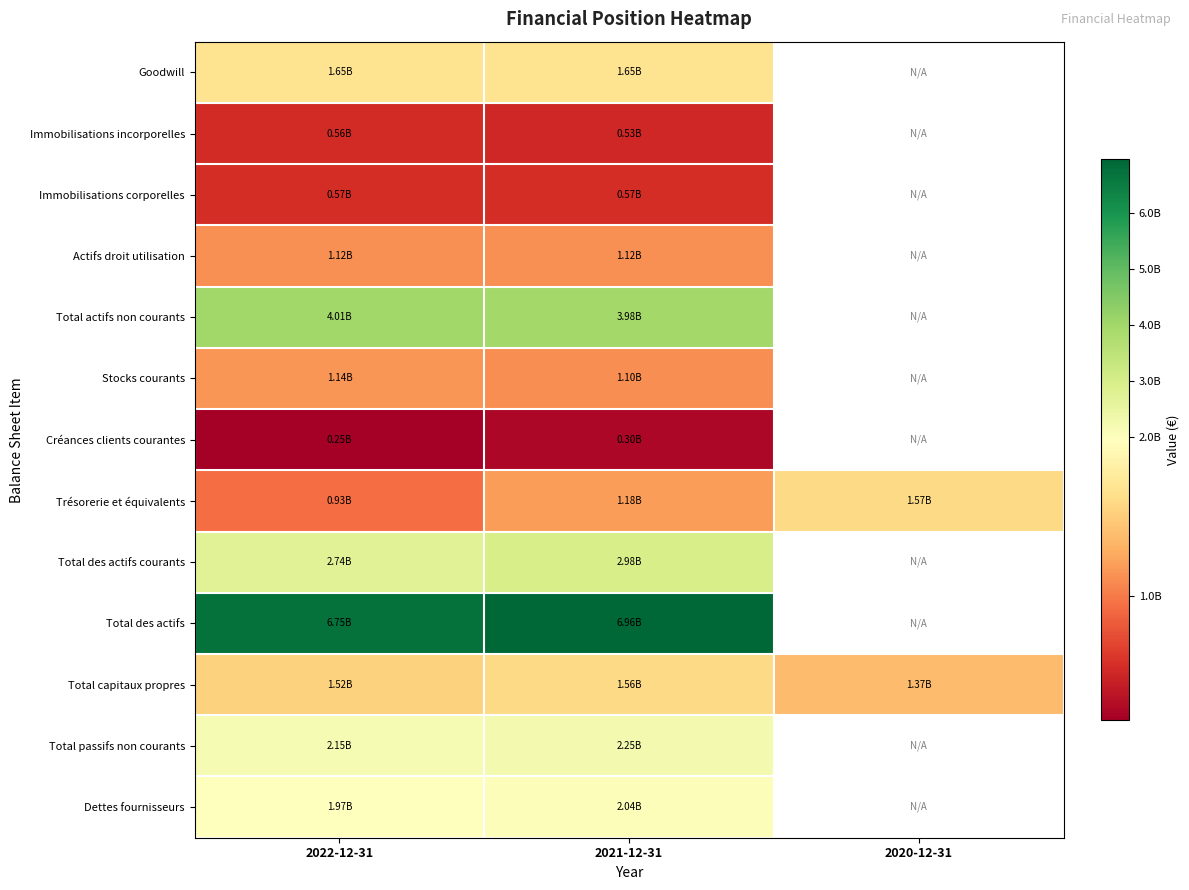

Which series has the widest spread of values?

Trésorerie et équivalents